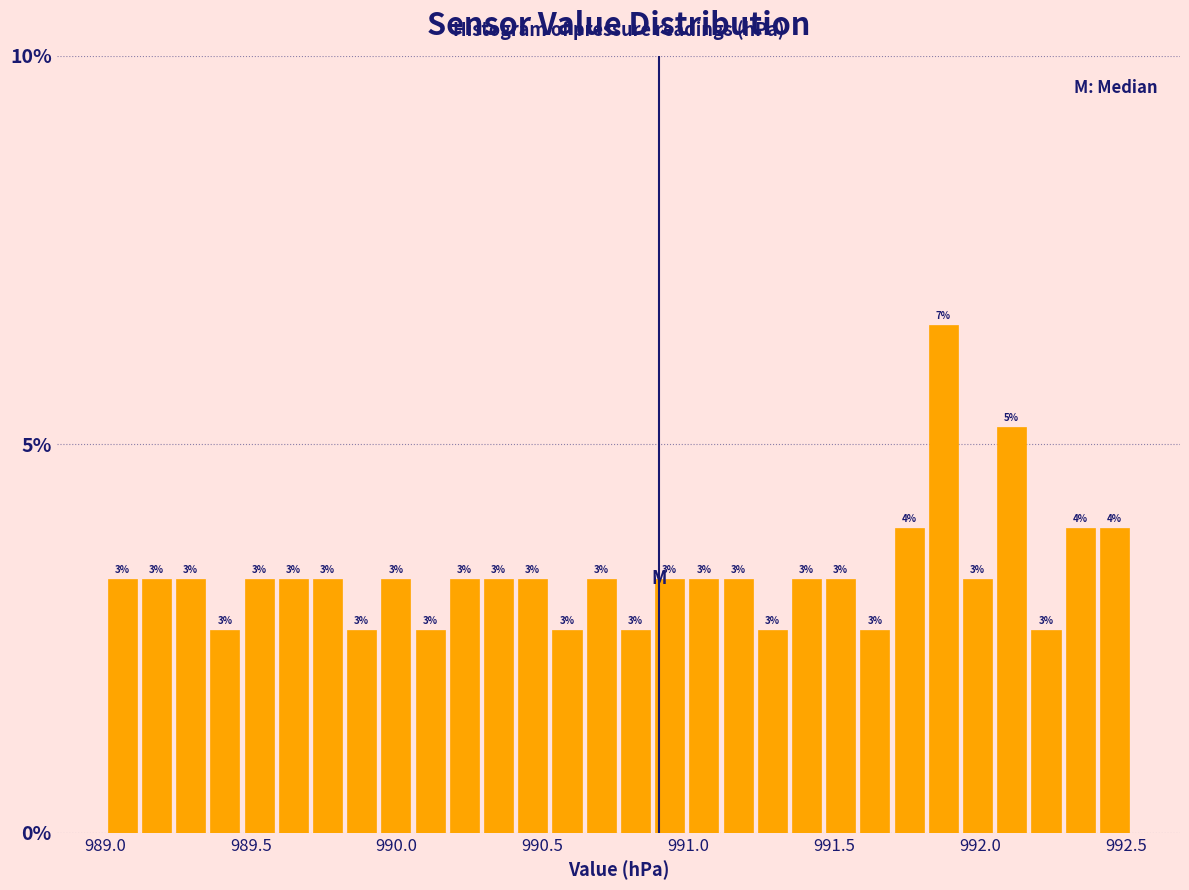

Read against the x-axis, roughly where is the centre of the tallest bar?

991.85